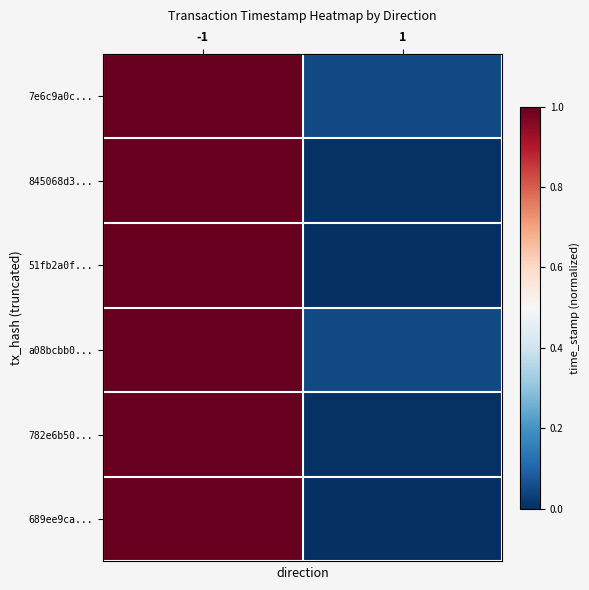

At how many categories does at least one series exceed 0?

2